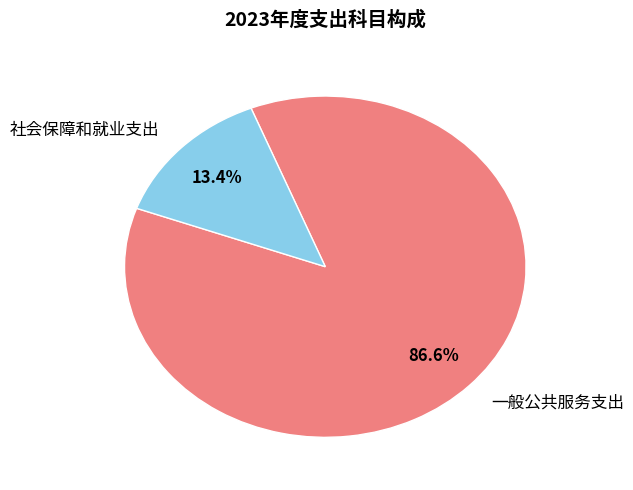

What portion of the pie excludes 社会保障和就业支出?

86.6%